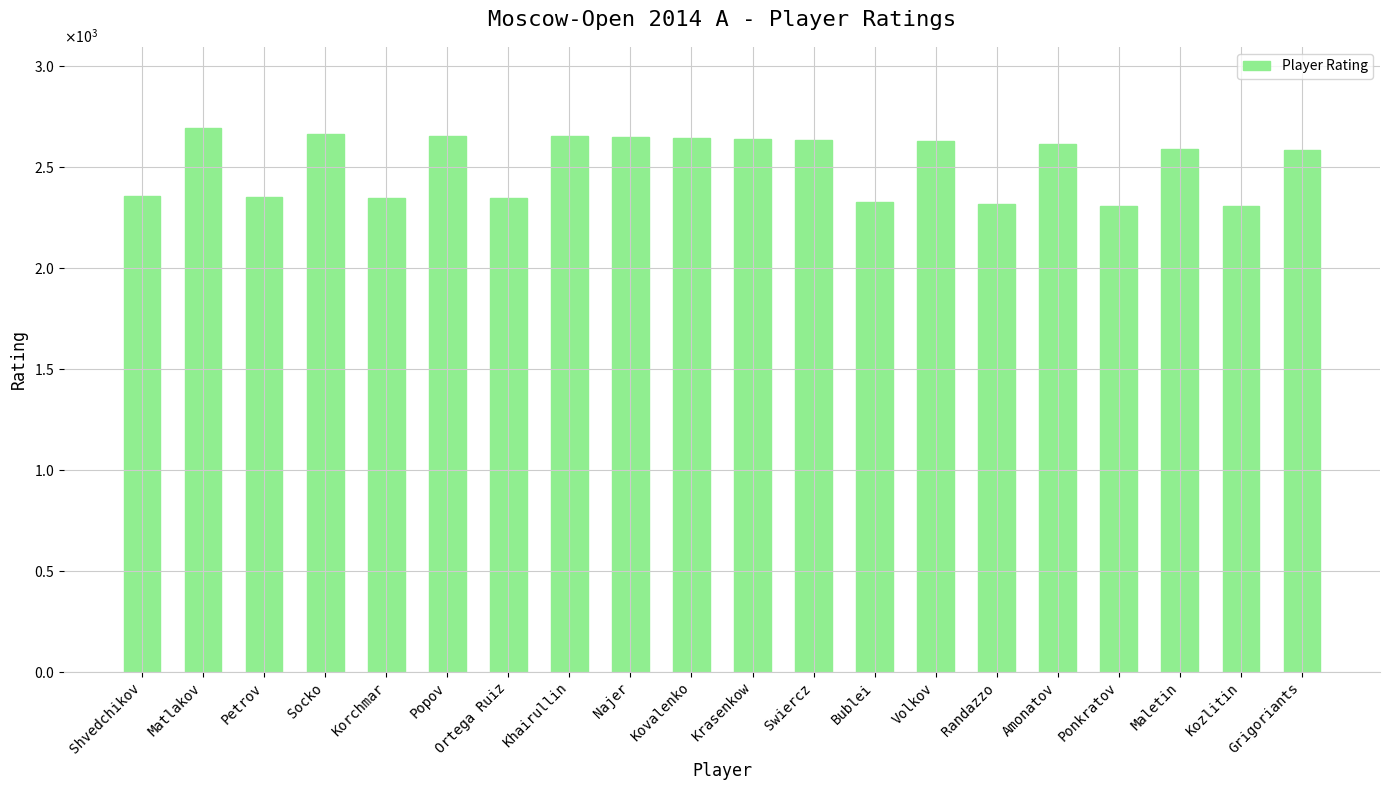

What is the sum of the values at Najer and Ponkratov?

4953